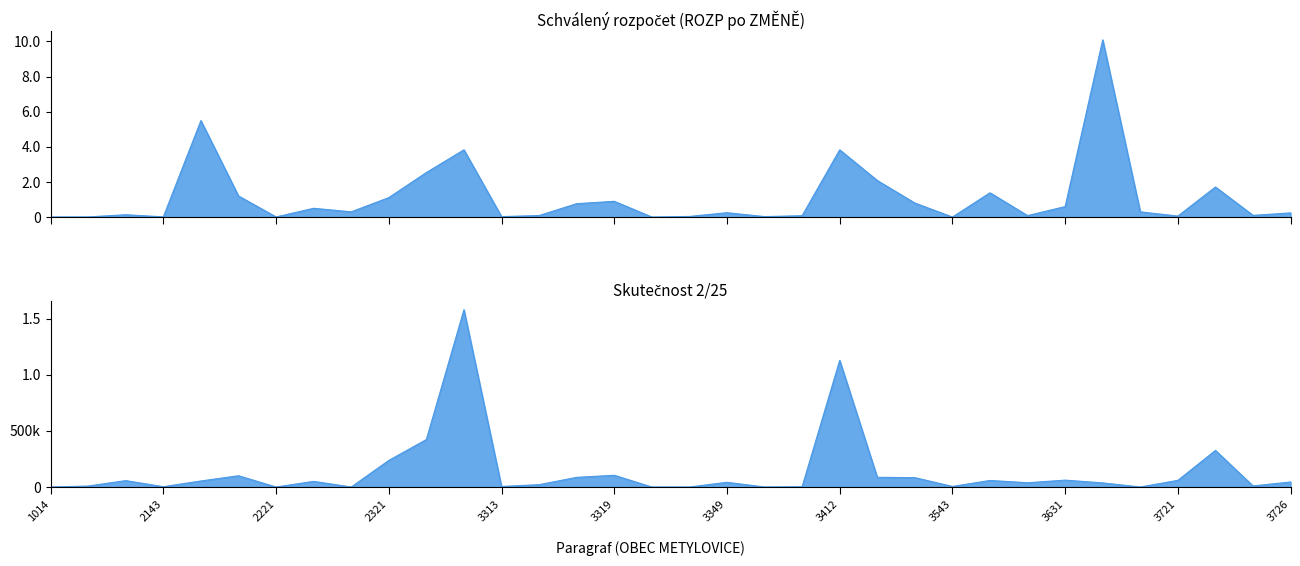

Which category has the highest value across all series?

3632